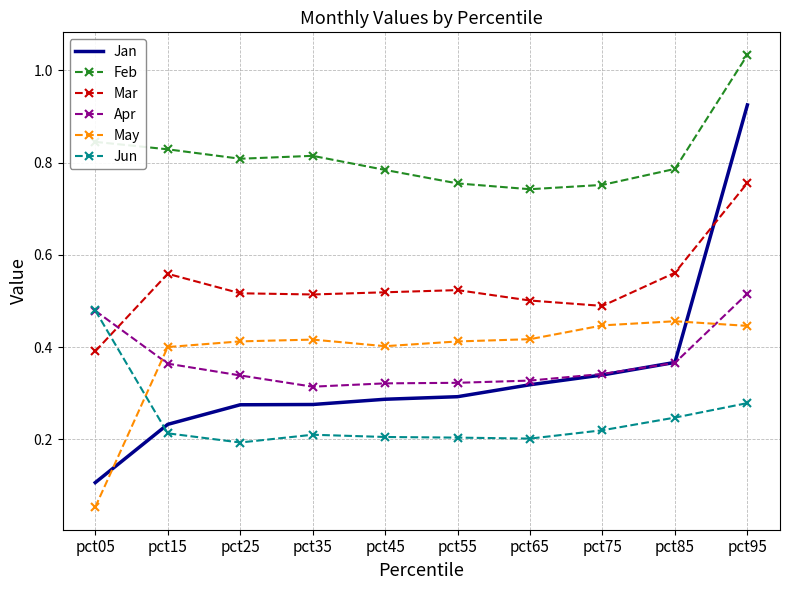

The Mar series shows 1.3 at pct95. True or false?

False